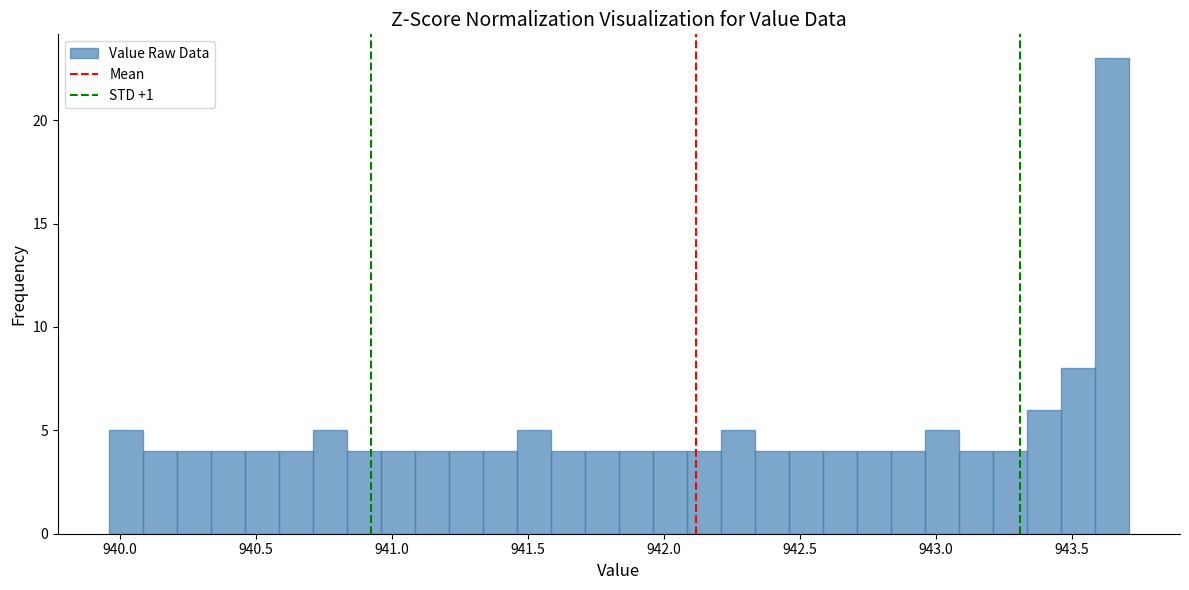

Read against the x-axis, roughly where is the centre of the tallest bar?

943.65